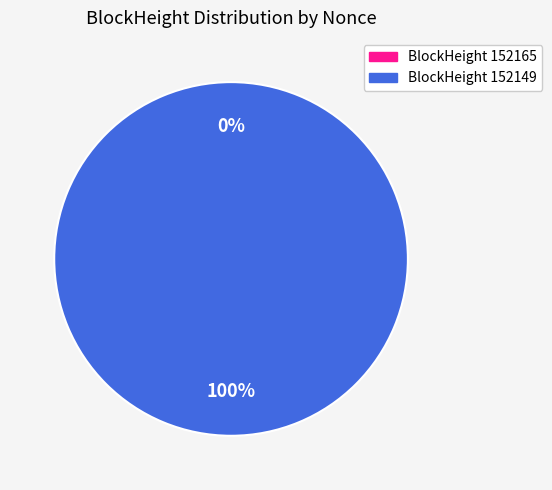

To the nearest percent, what is the difference between the 152149 and 152165 slice percentages?

100%